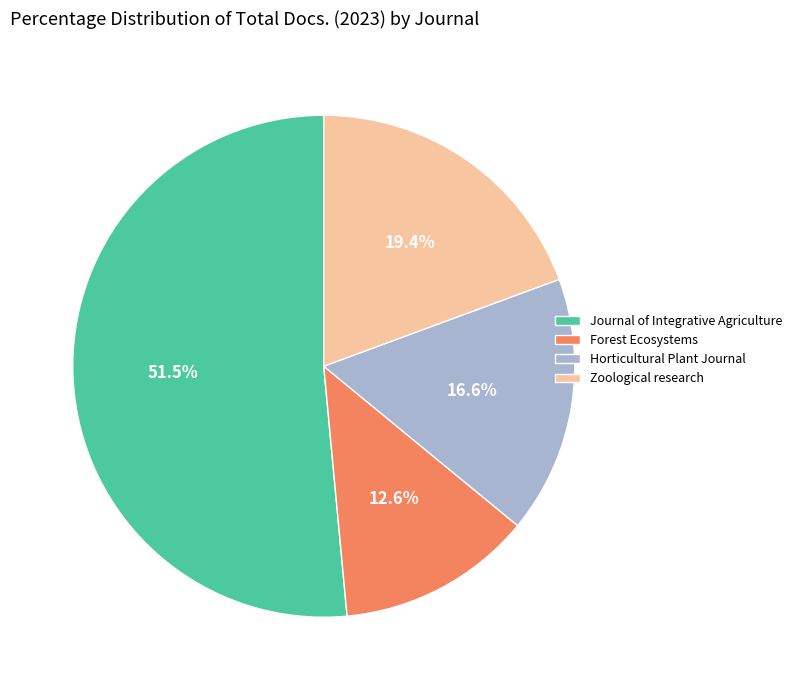

Is it true that Horticultural Plant Journal is 17% of the pie?

True